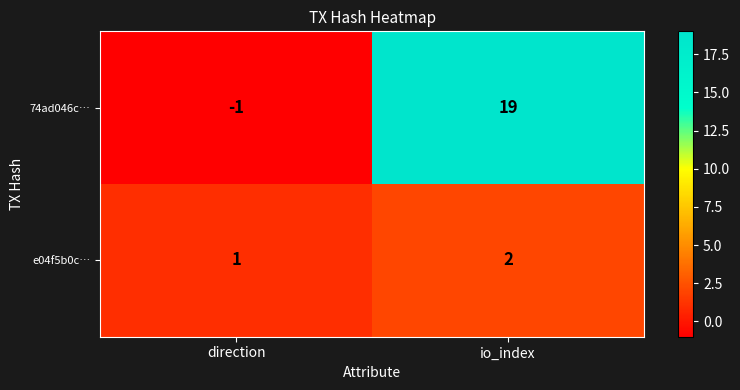

At which category is the sum across all series the highest?

io_index